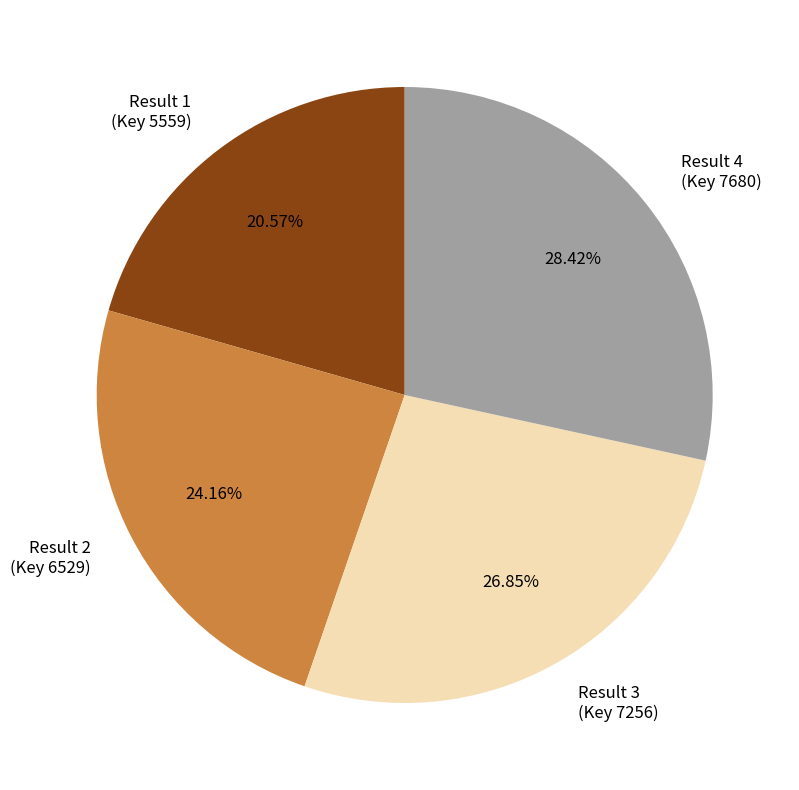

Rank the categories by value from lowest to highest.

Result 1 (Key 5559), Result 2 (Key 6529), Result 3 (Key 7256), Result 4 (Key 7680)